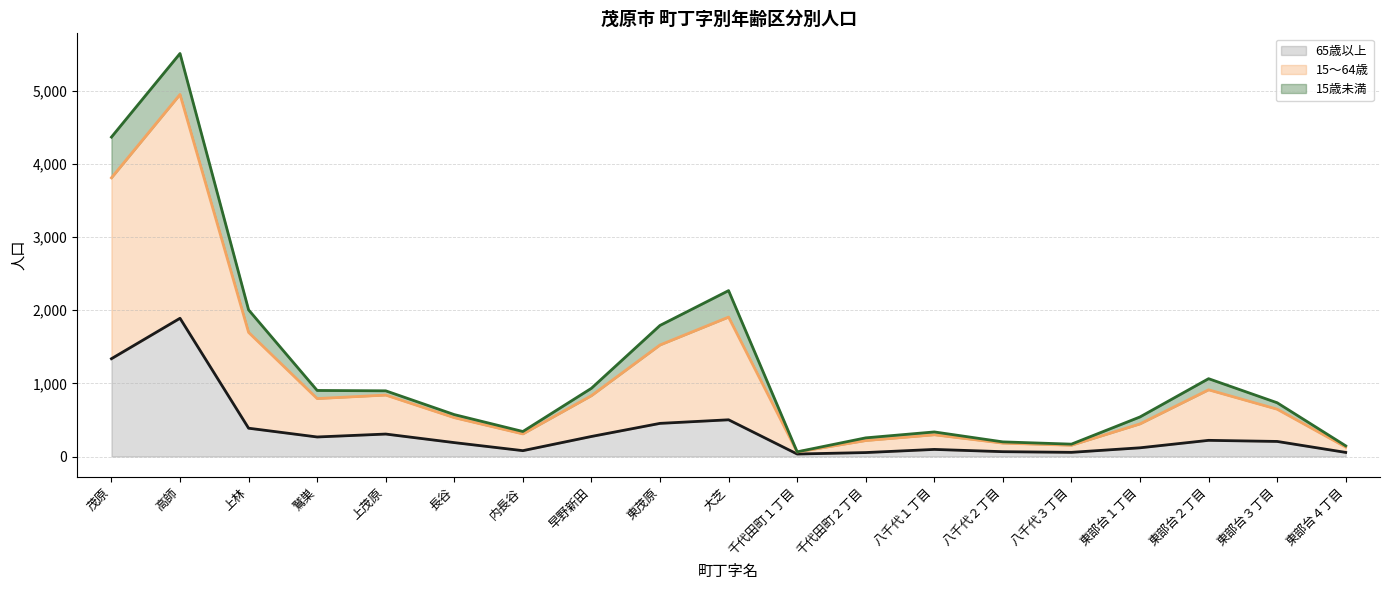

Is it true that 65歳以上 equals 874 at 茂原?

False